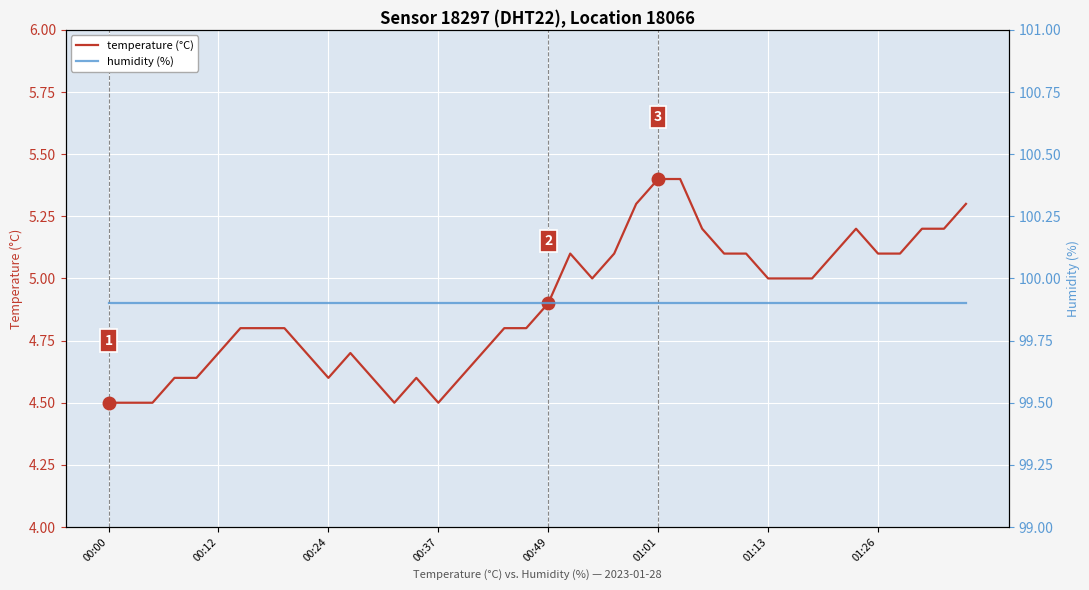

What is the highest value of the temperature (°C) series?

5.4